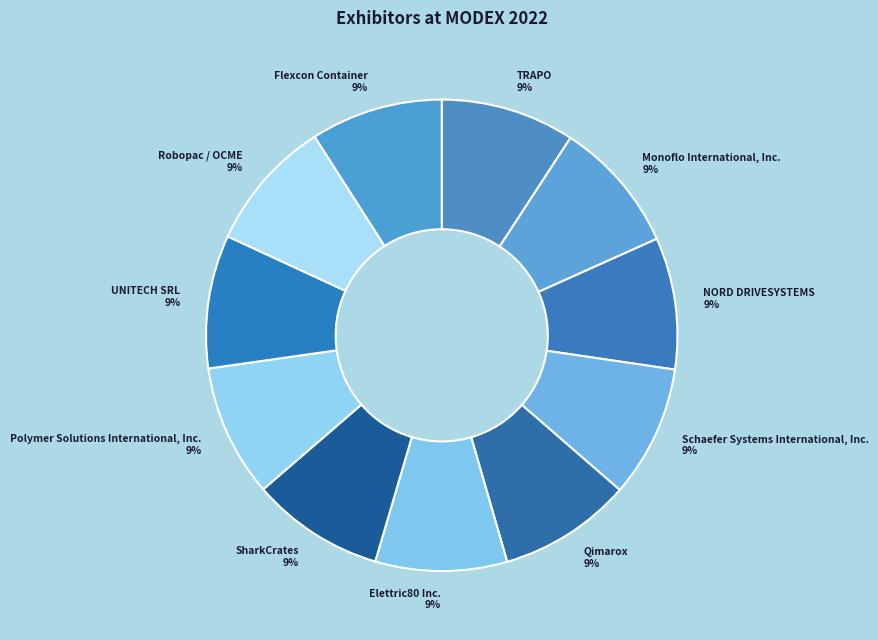

The Robopac / OCME slice represents 17% of the pie. True or false?

False